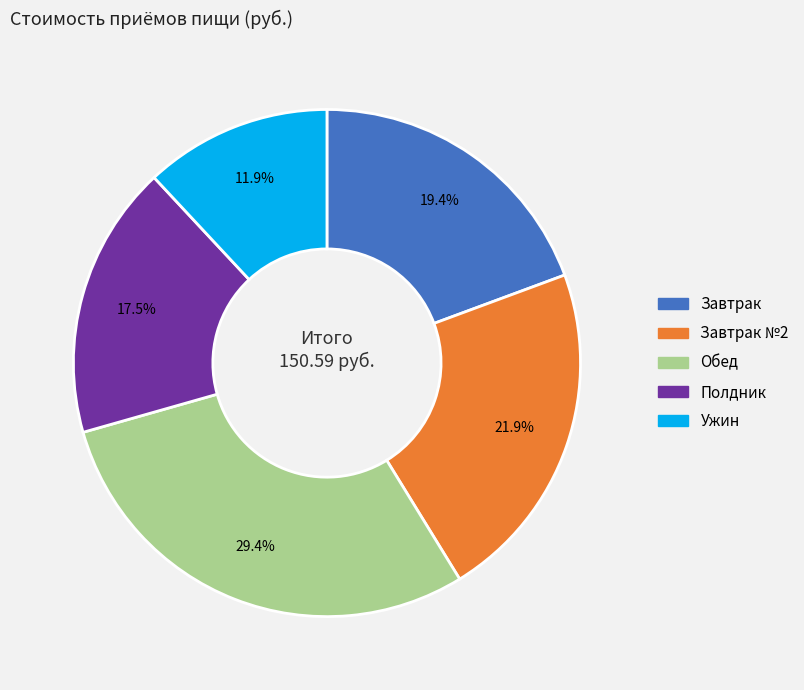

Is there any slice that represents more than half of the pie?

No